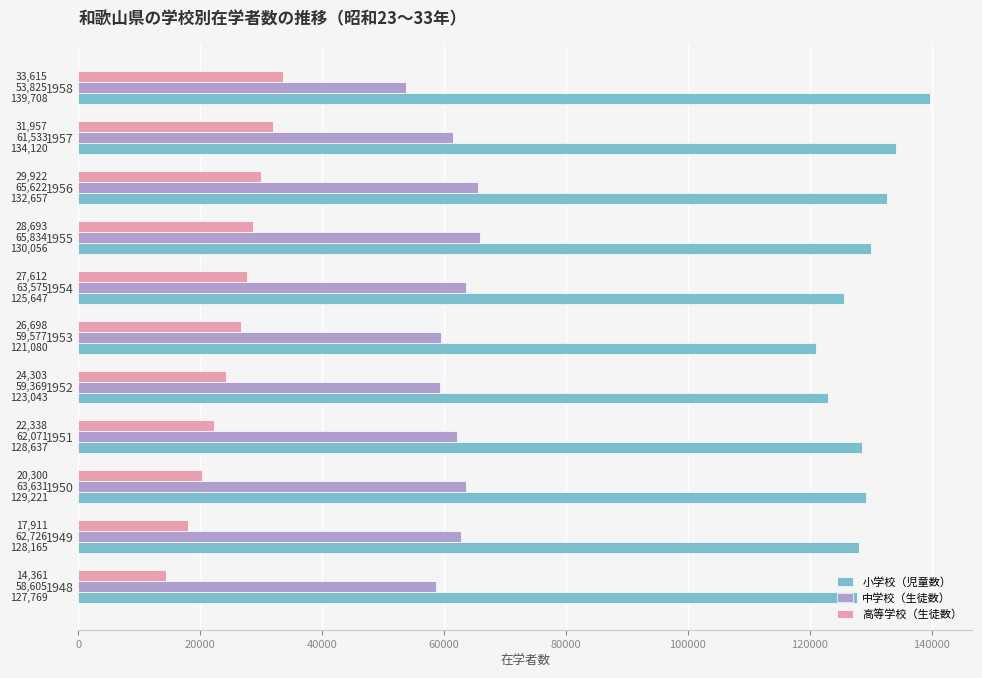

At which category is the sum across all series the highest?

1956